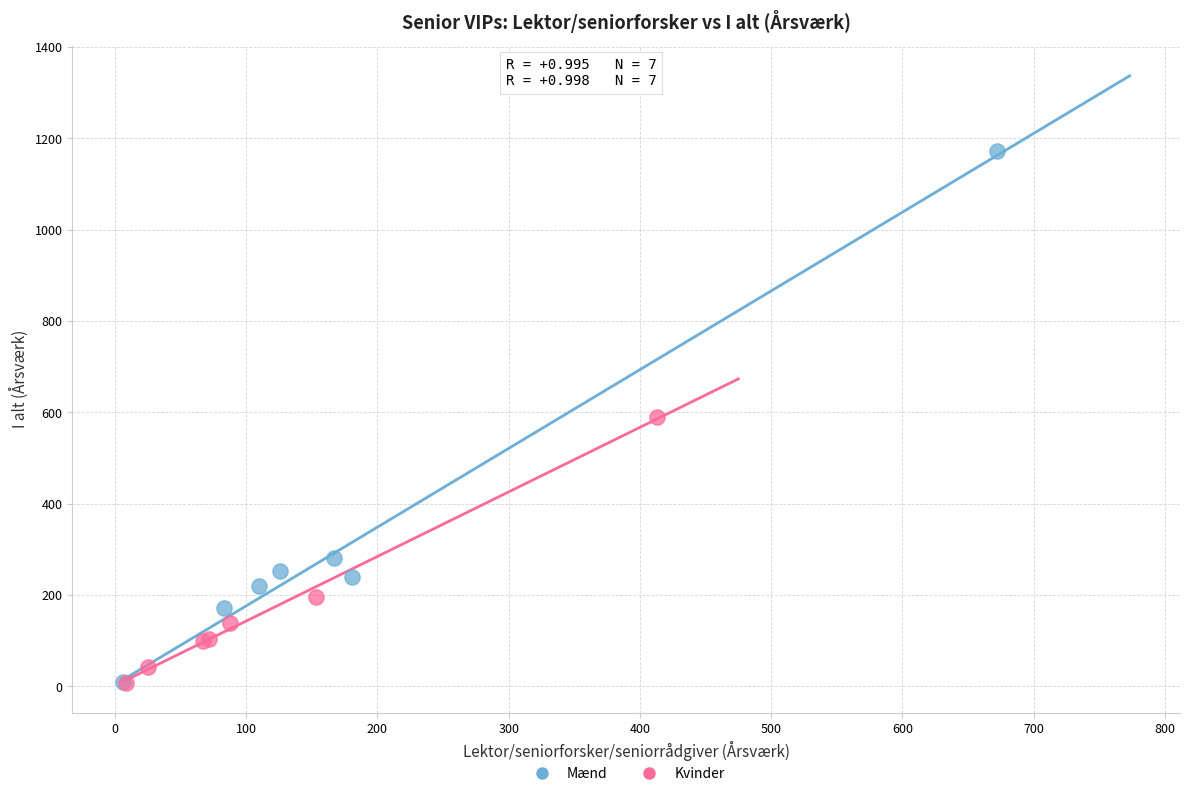

Which series reaches the maximum Y coordinate?

Mænd